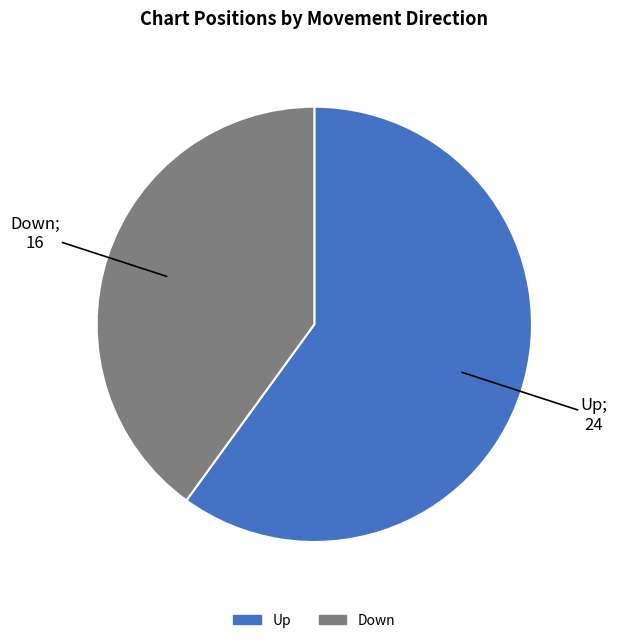

How many slices are in this pie chart?

2